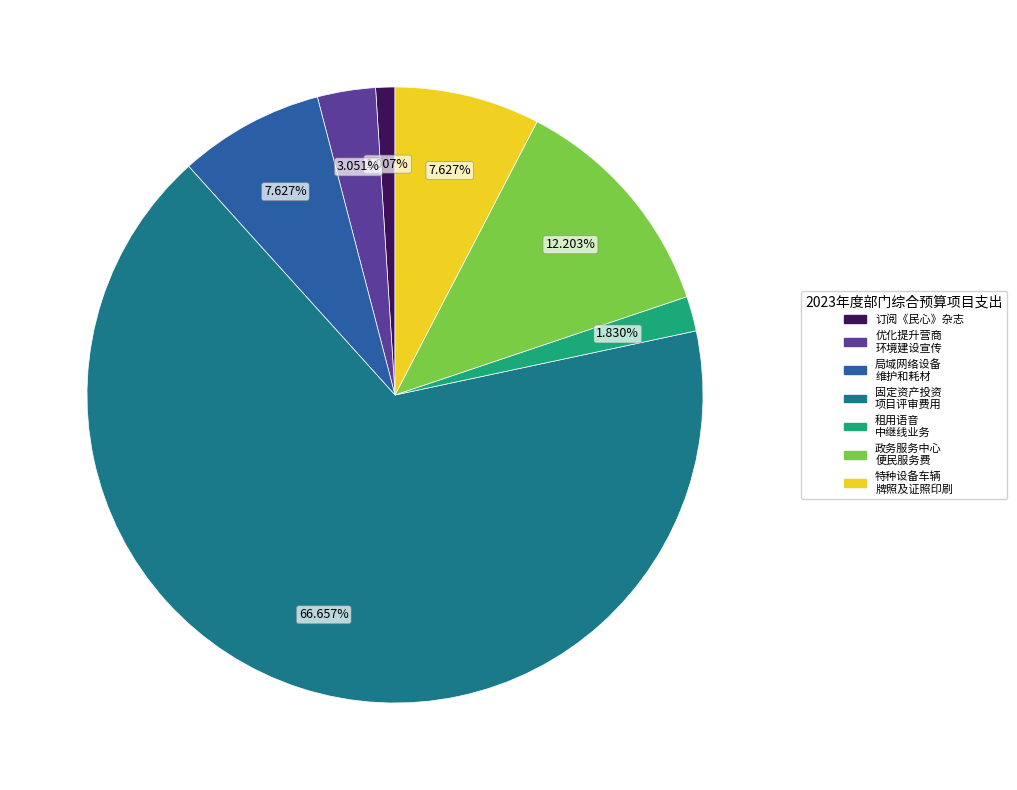

Is the sum of 优化提升营商 环境建设宣传 and 政务服务中心 便民服务费 greater than half?

No